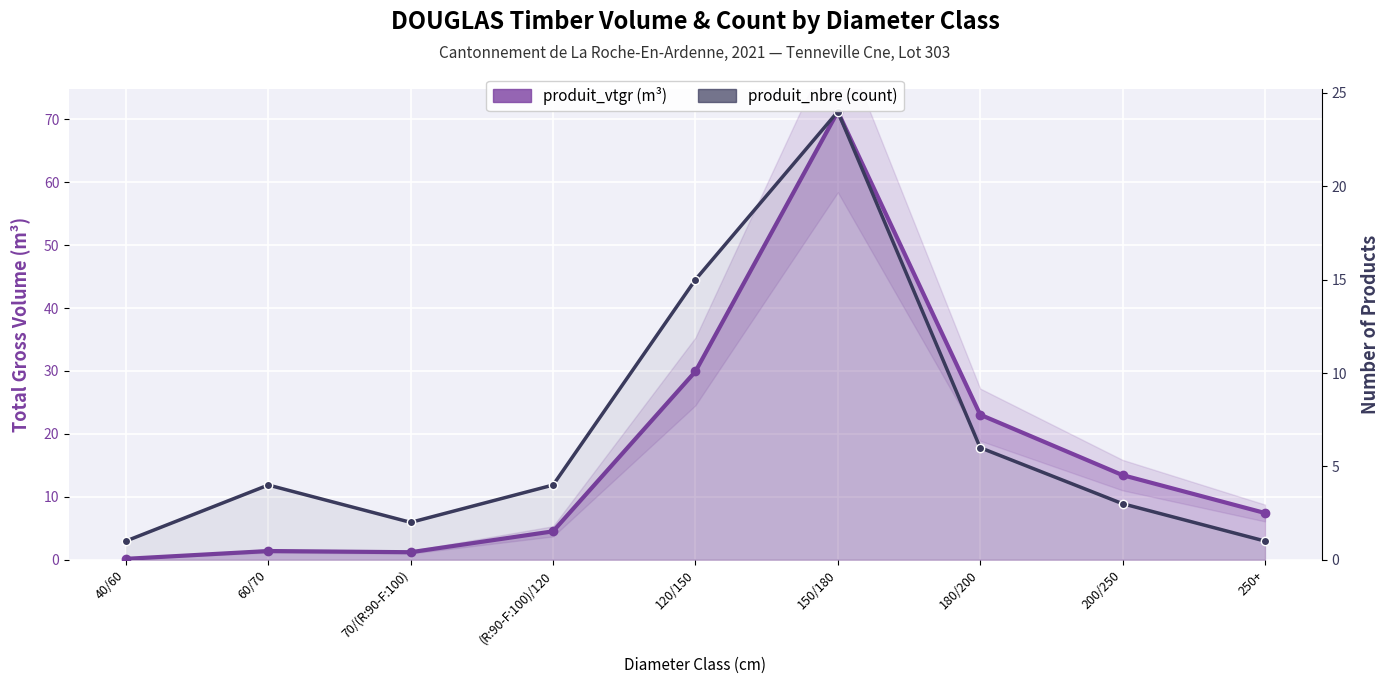

Which series has the largest total across all categories?

produit_vtgr